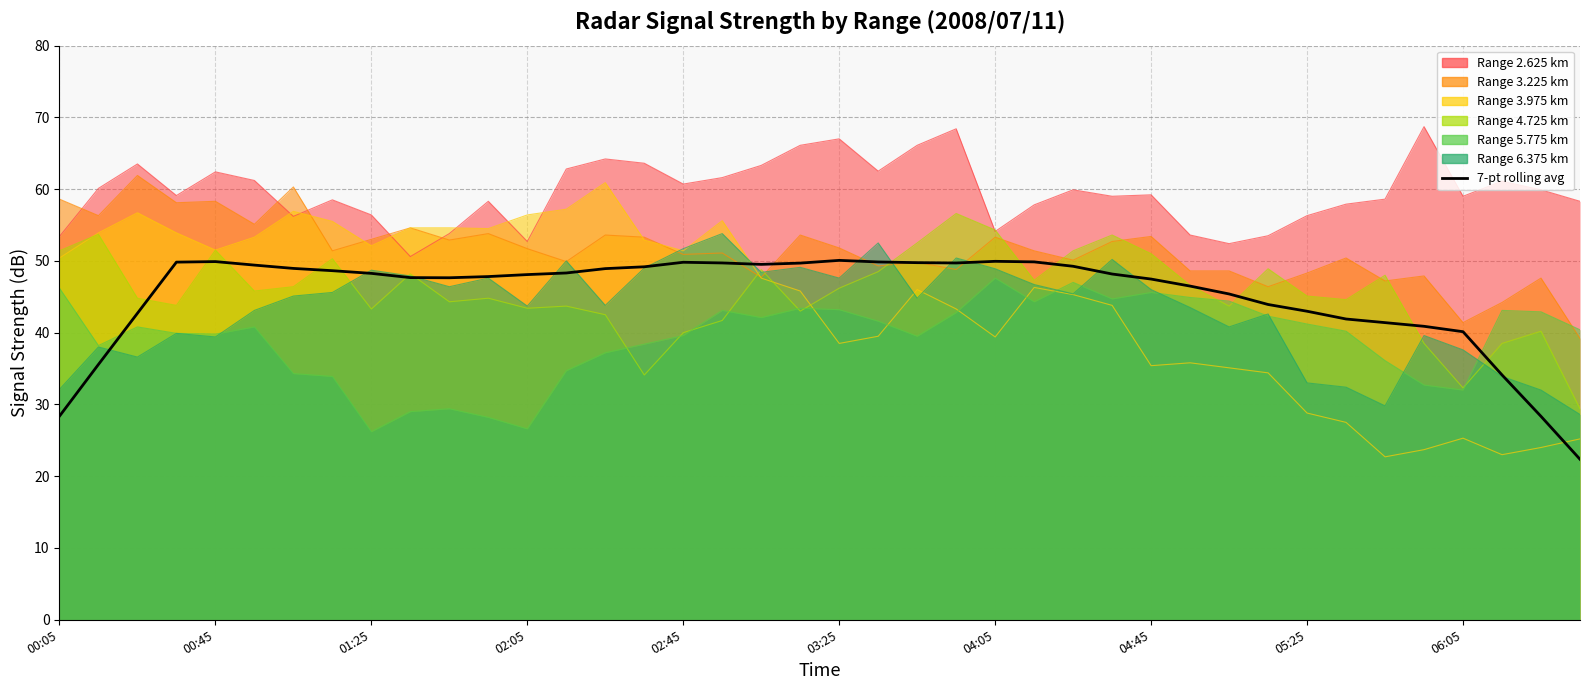

Is it true that the value at 26 is 49.2?

True